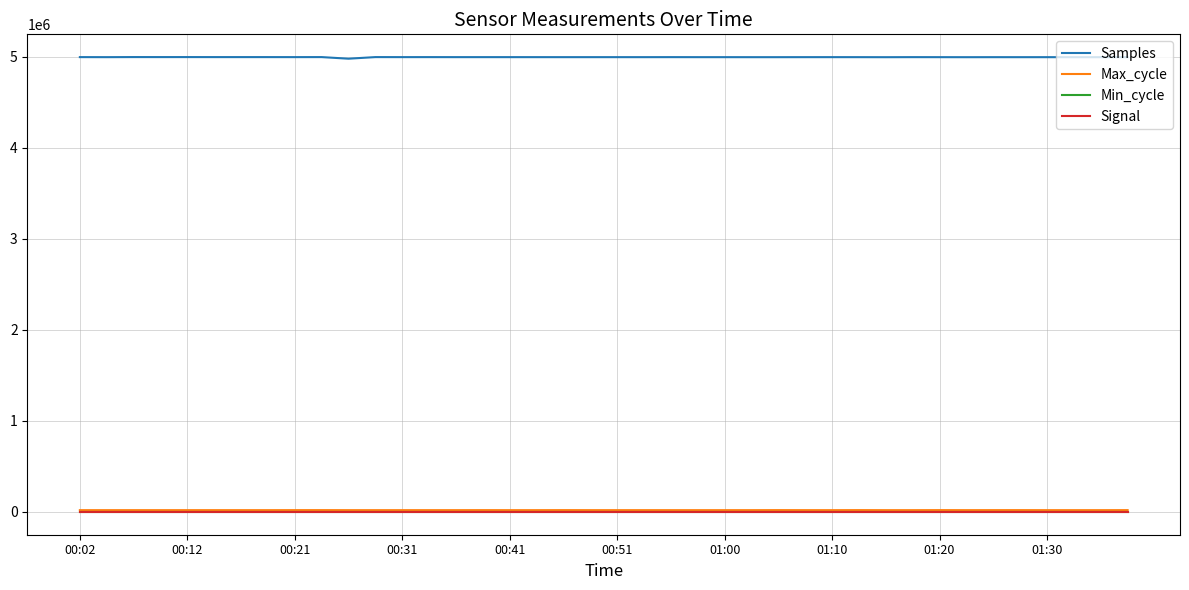

What is the lowest value of the Samples series?

4978593